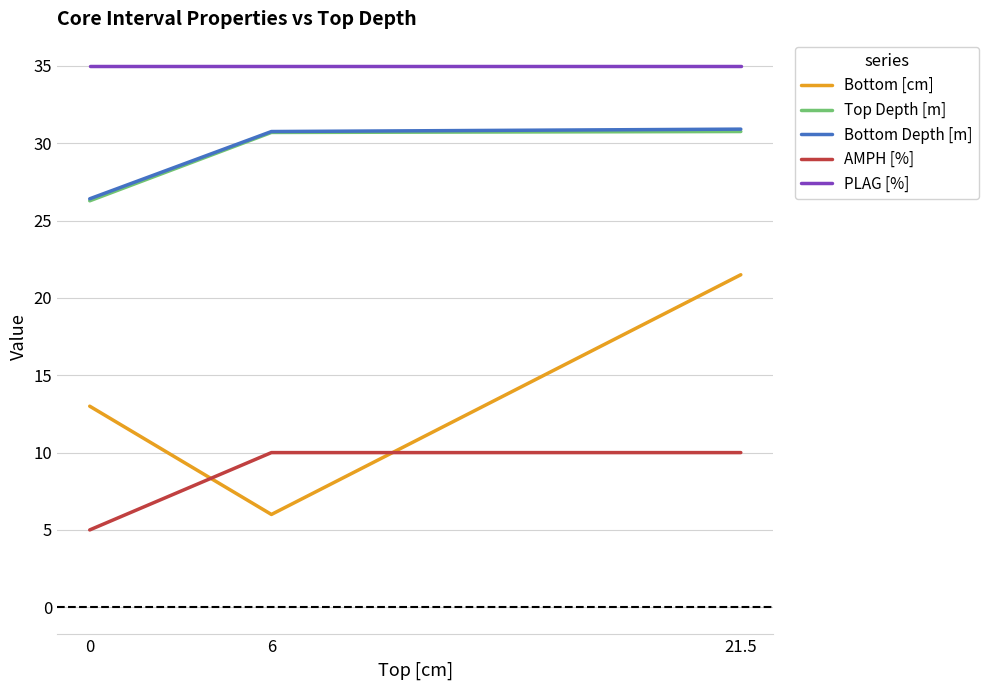

What is the spread (max minus min) of values at 6?

29.0